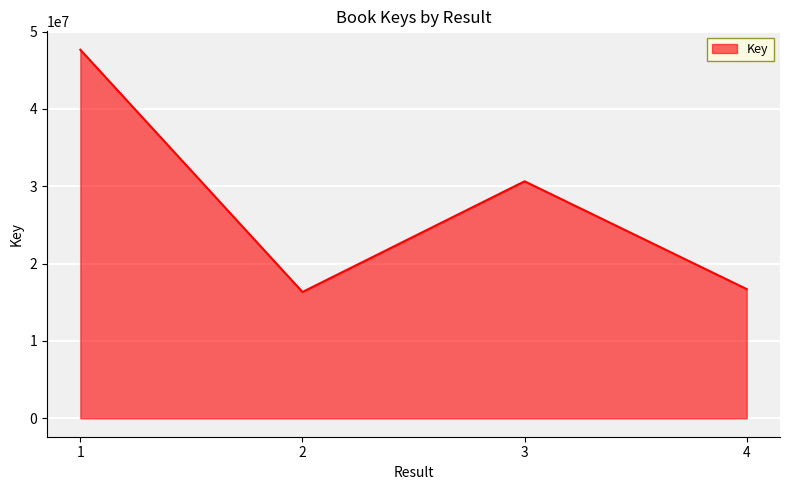

The chart shows a value of 46387675 at 3. True or false?

False